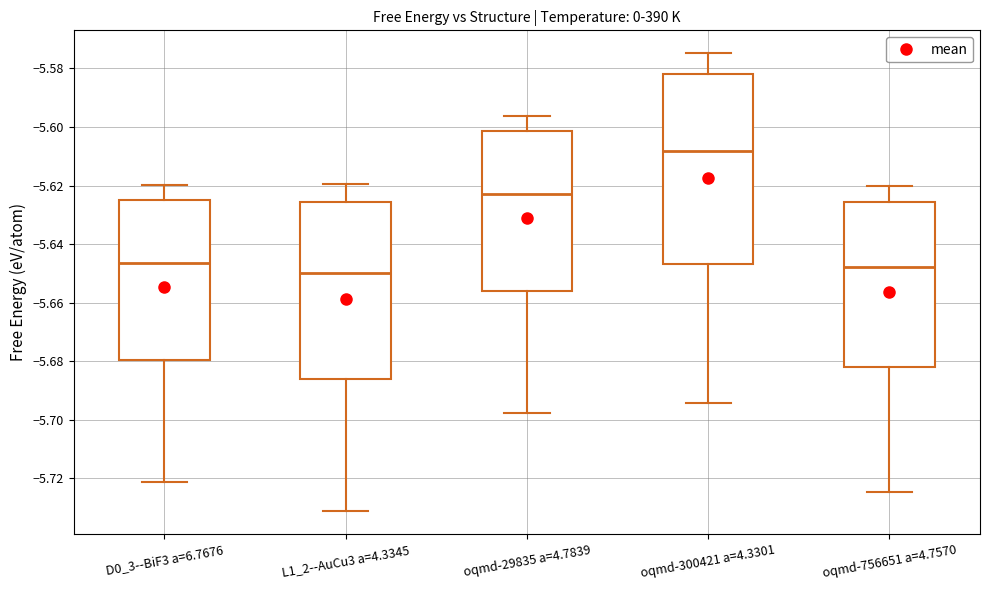

Which box's median line is the highest?

oqmd-300421 a=4.3301